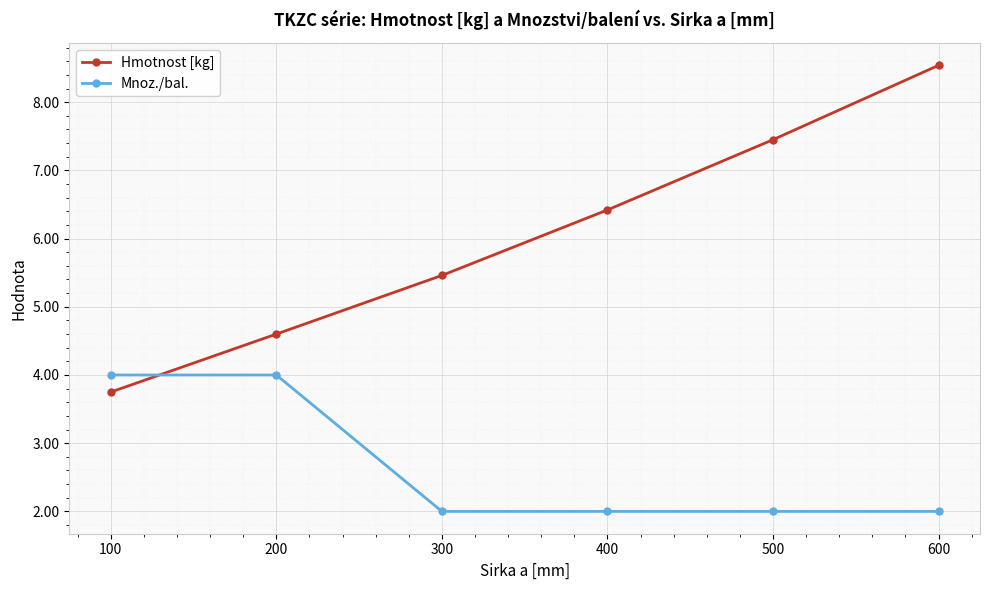

List the series in order of their overall mean, highest first.

Hmotnost [kg], Mnoz./bal.